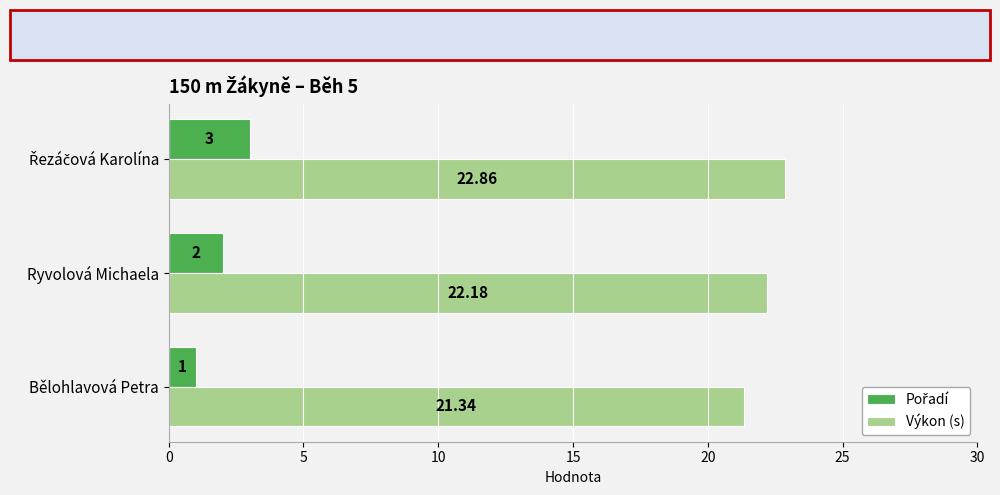

At how many categories does at least one series exceed 18?

3